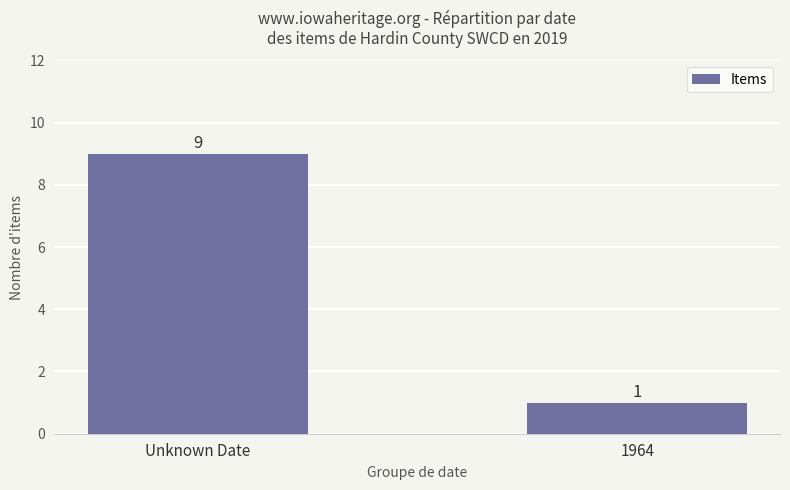

Rank the categories by value from lowest to highest.

1964, Unknown Date